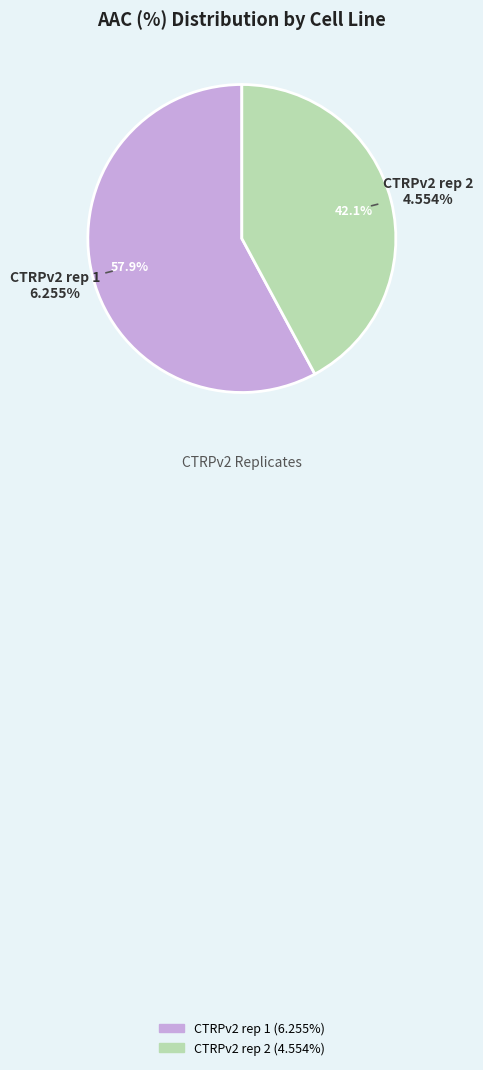

To the nearest percent, what is the average slice percentage?

50%